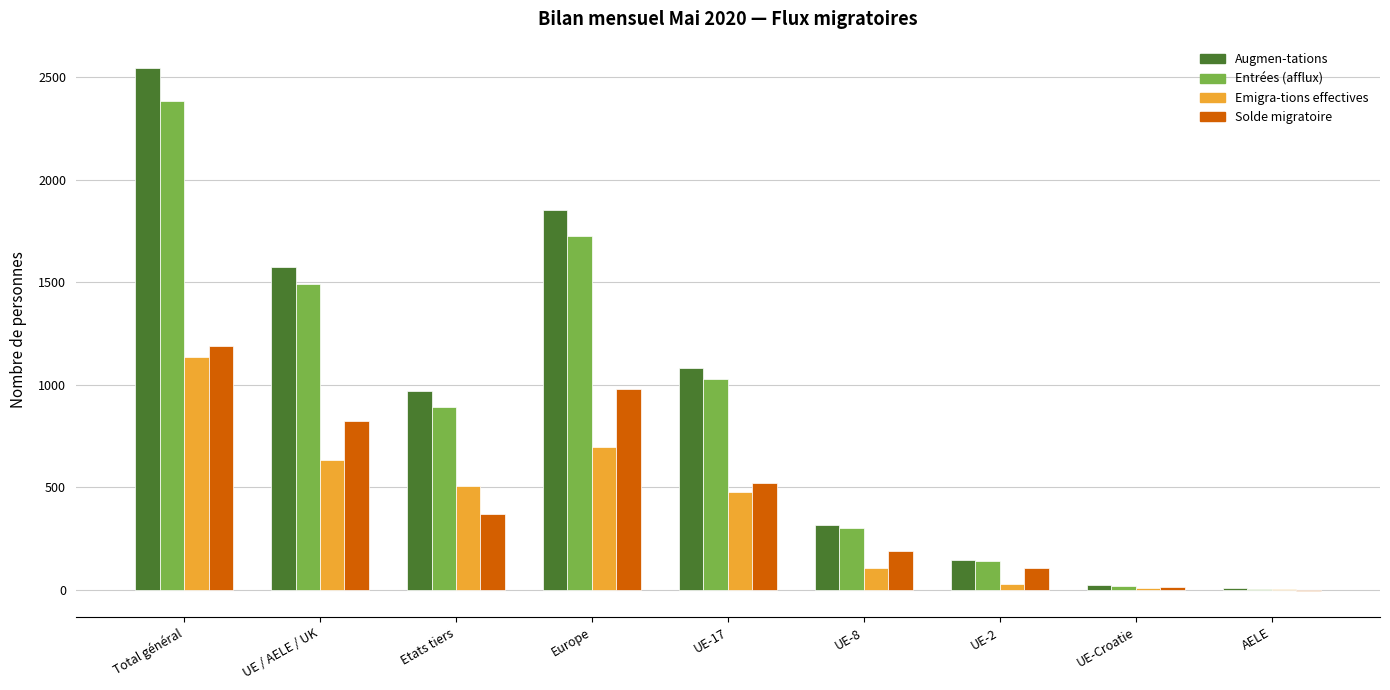

At which label does Emigra-tions effectives reach its peak?

Total général